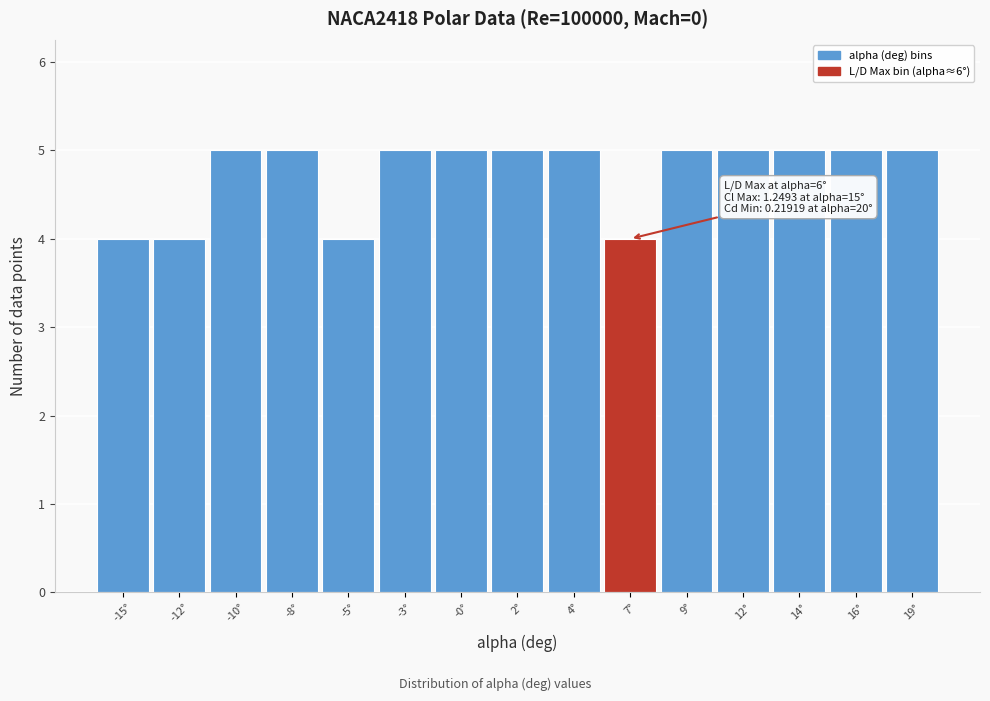

Reading right to left, transcribe all the data shown in this chart.

5	5	5	5	5	4	5	5	5	5	4	5	5	4	4